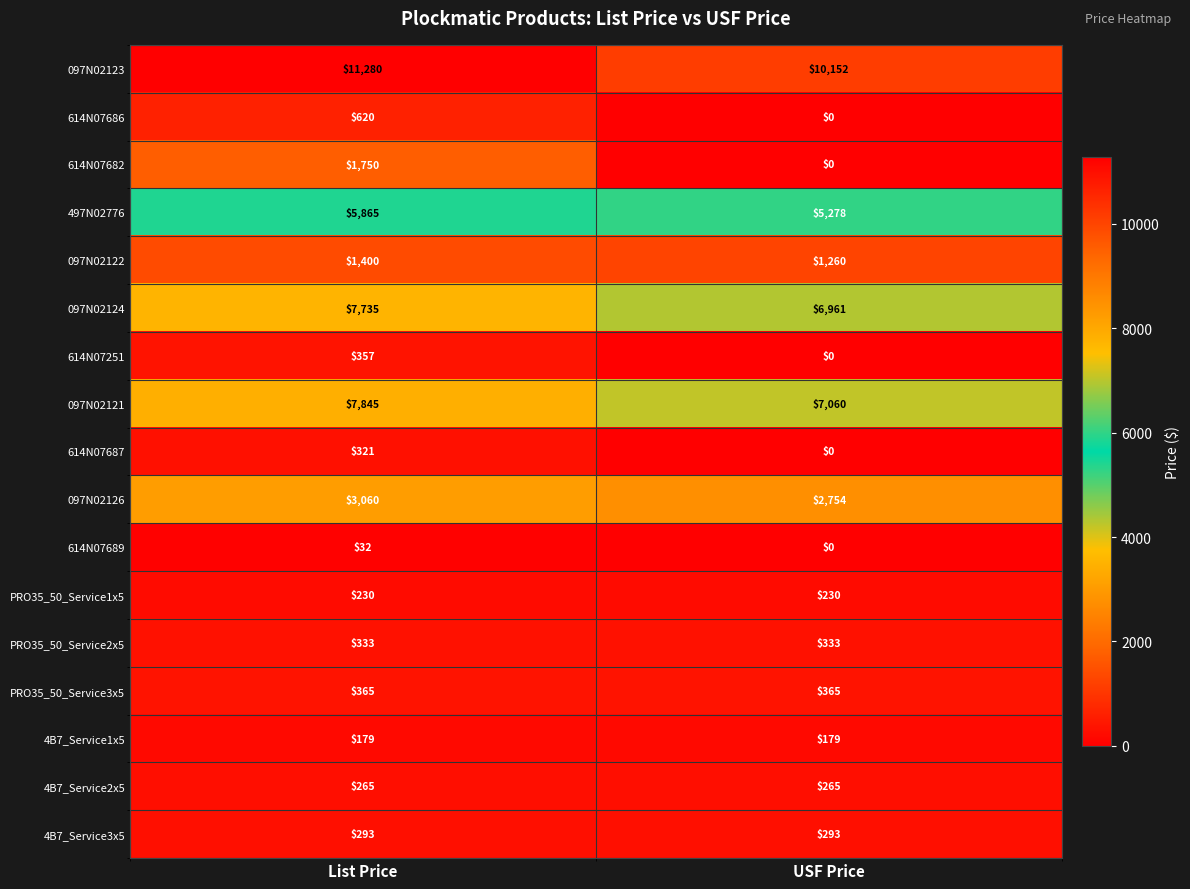

Rank the categories by 097N02126 value from highest to lowest.

List Price, USF Price